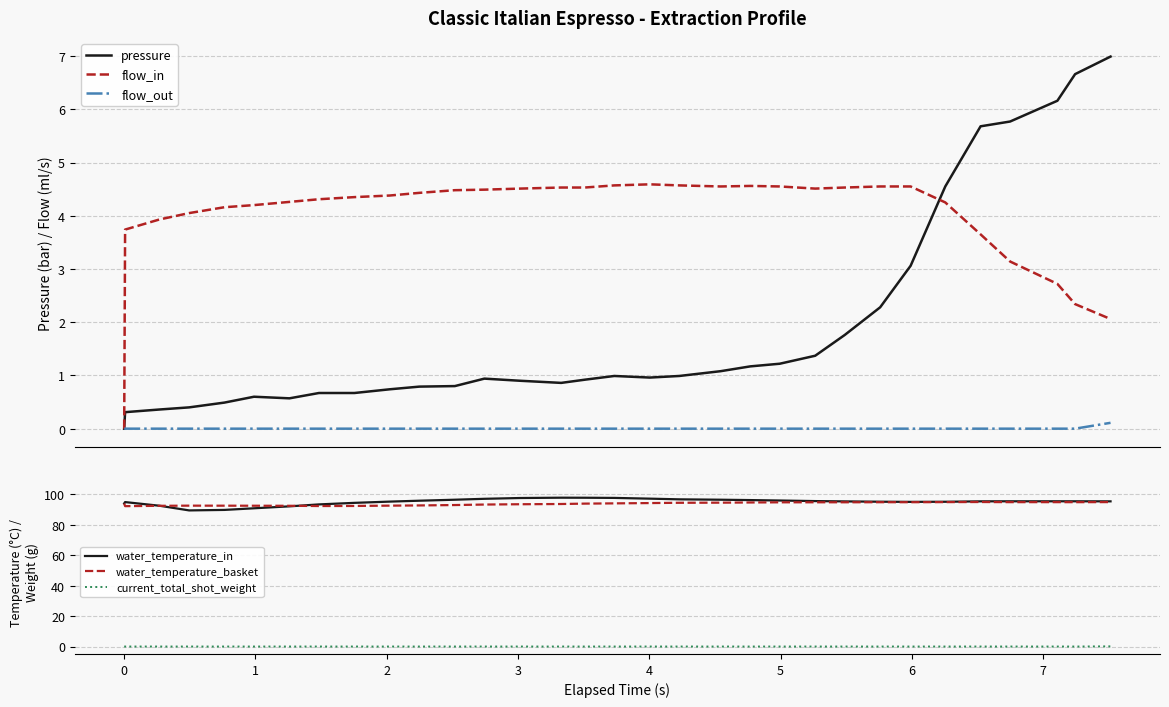

How many categories are shown in the chart?

32